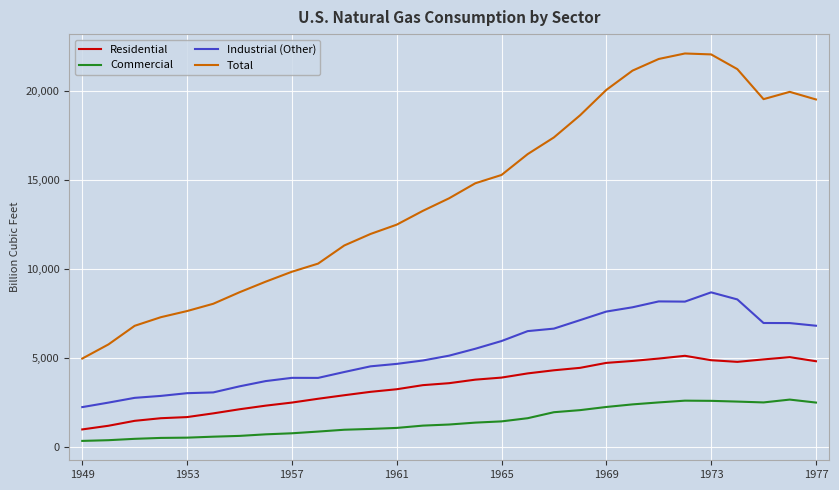

What is the maximum value shown in the chart?

22101.5